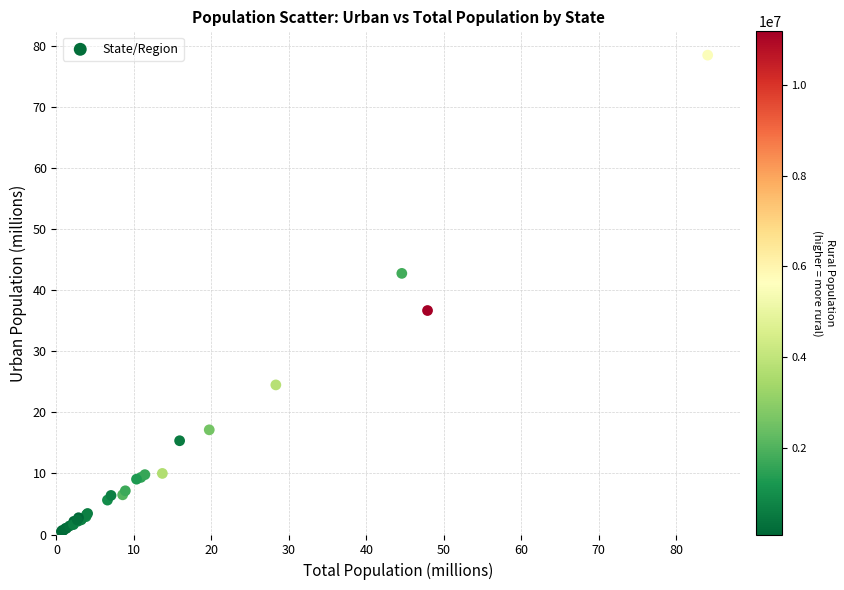

What Y value in the scatter plot is closest to 39?

36.7